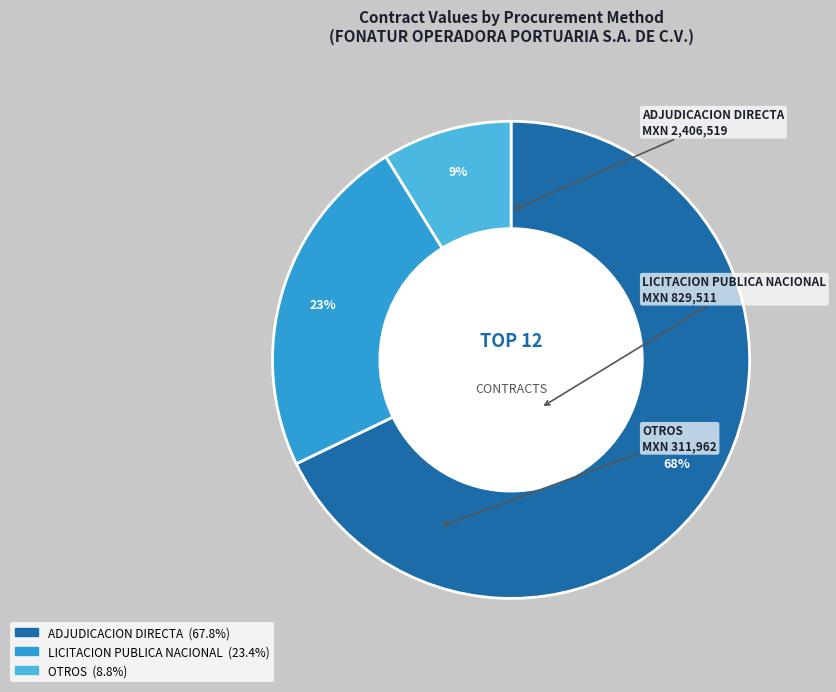

How many segments does this pie chart have?

3